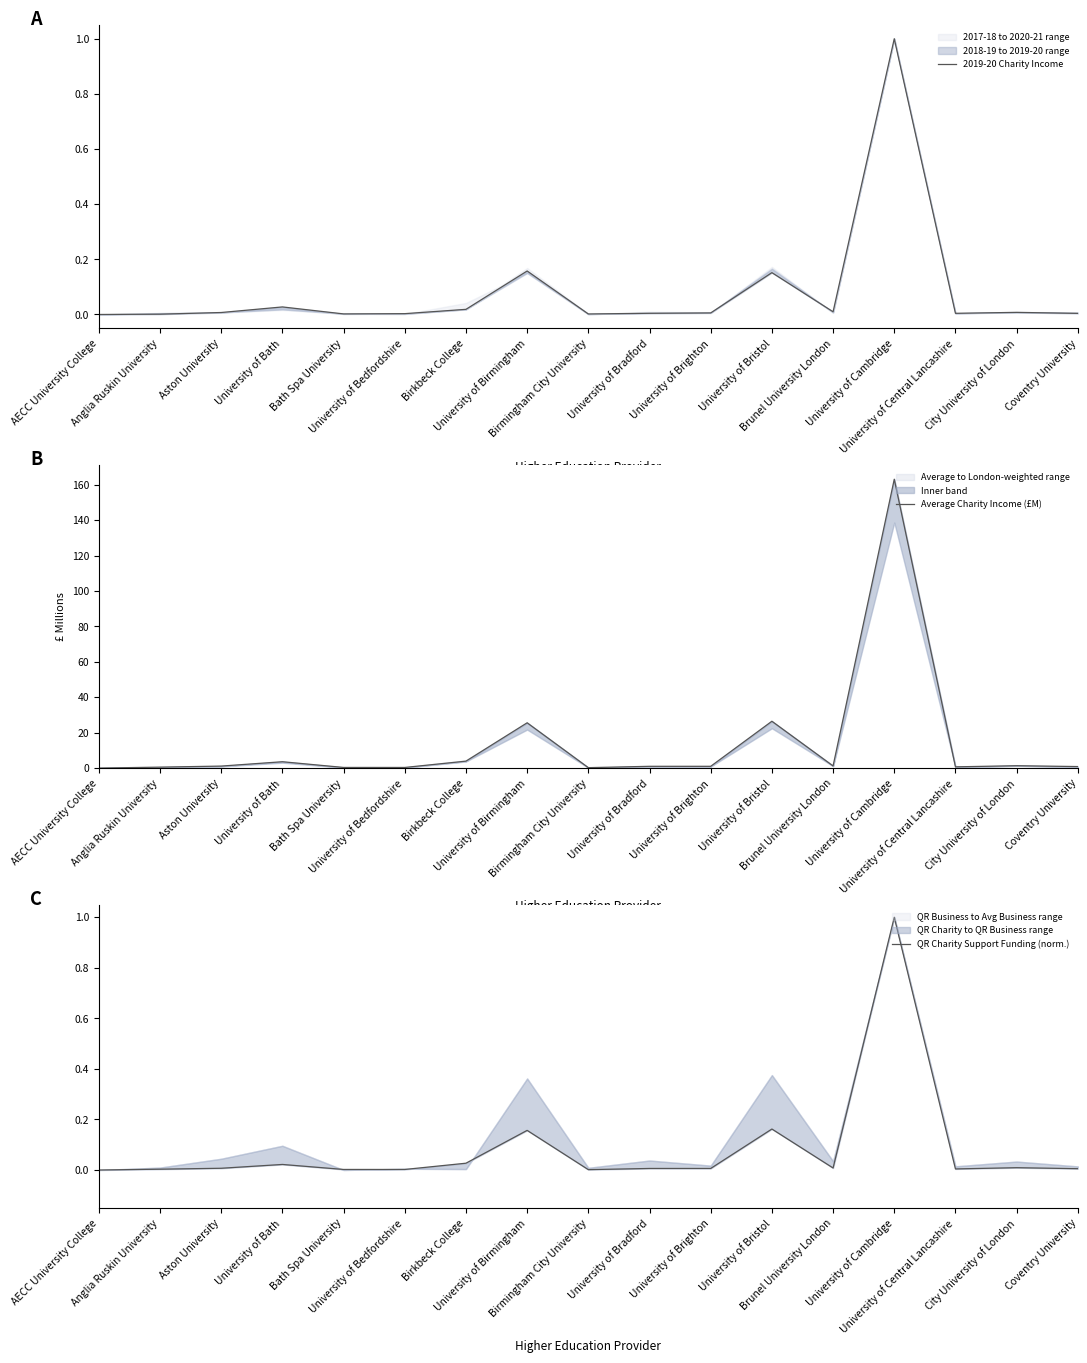

At City University of London, list the series in order from smallest to largest.

2019-20 Charity Income, QR Charity Support Funding (norm.), Average Charity Income (£M)